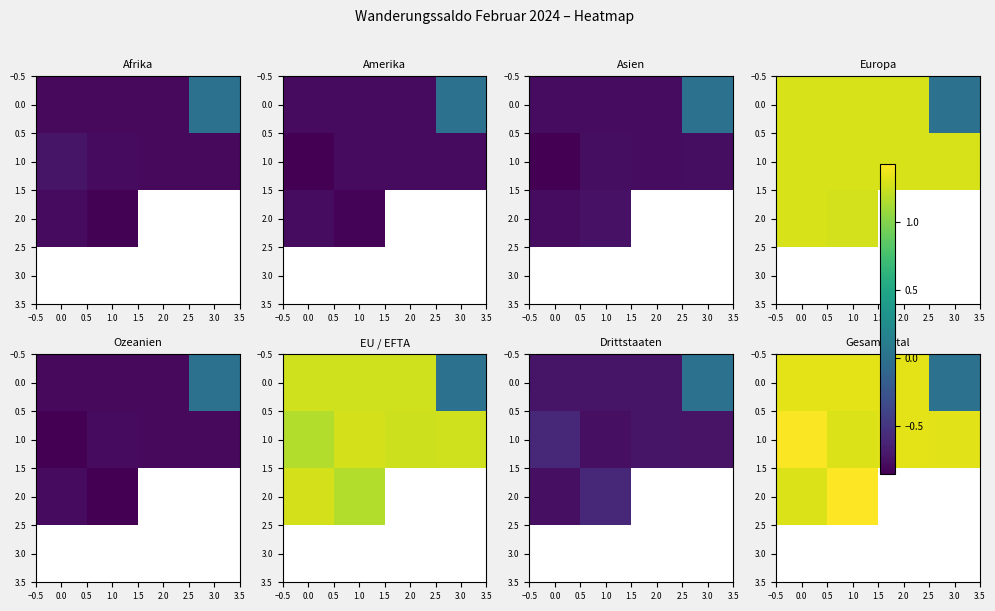

How many series are shown in this chart?

4